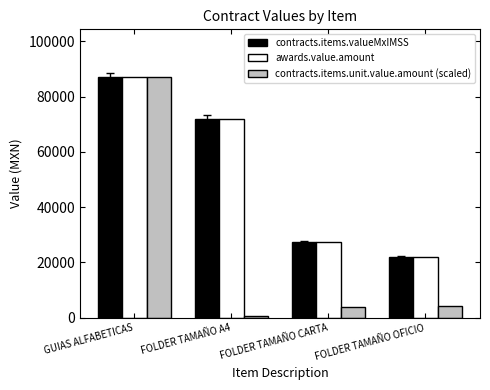

What is the average value of the contracts.items.valueMxIMSS series?

52079.3